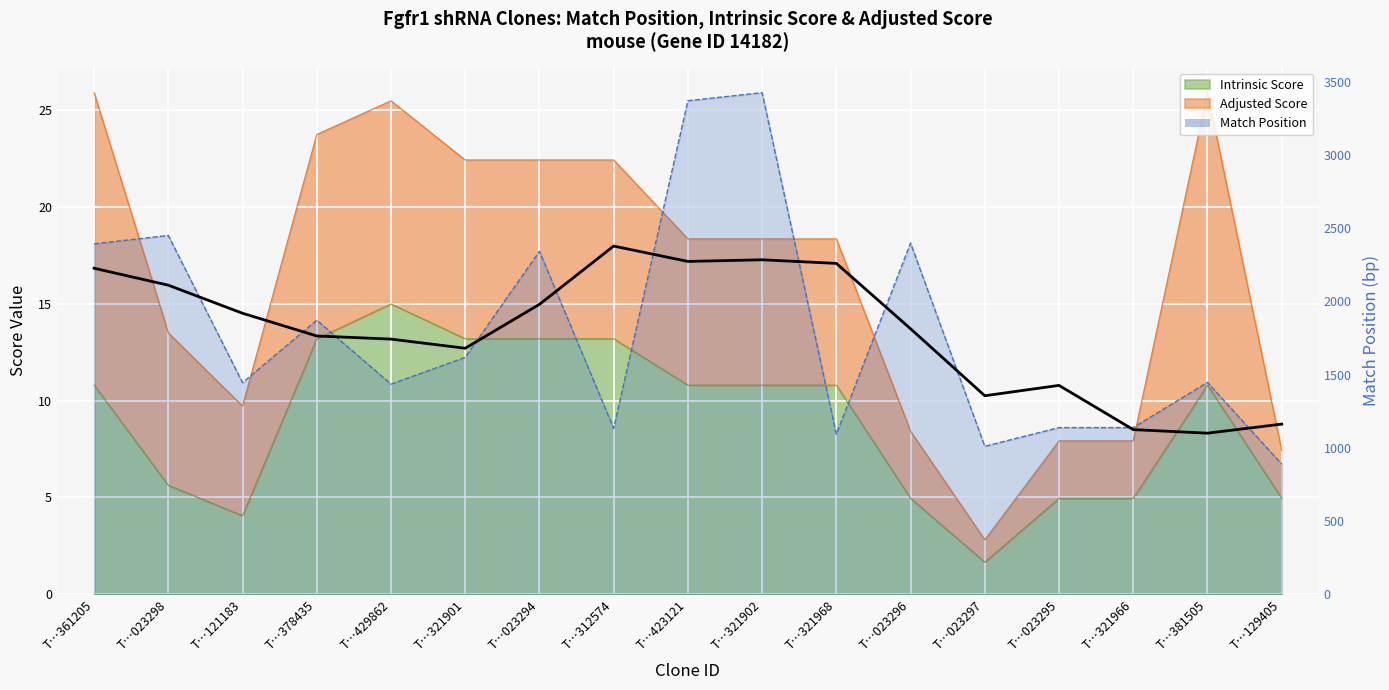

What is the label of the 10th point from the right?

T…312574